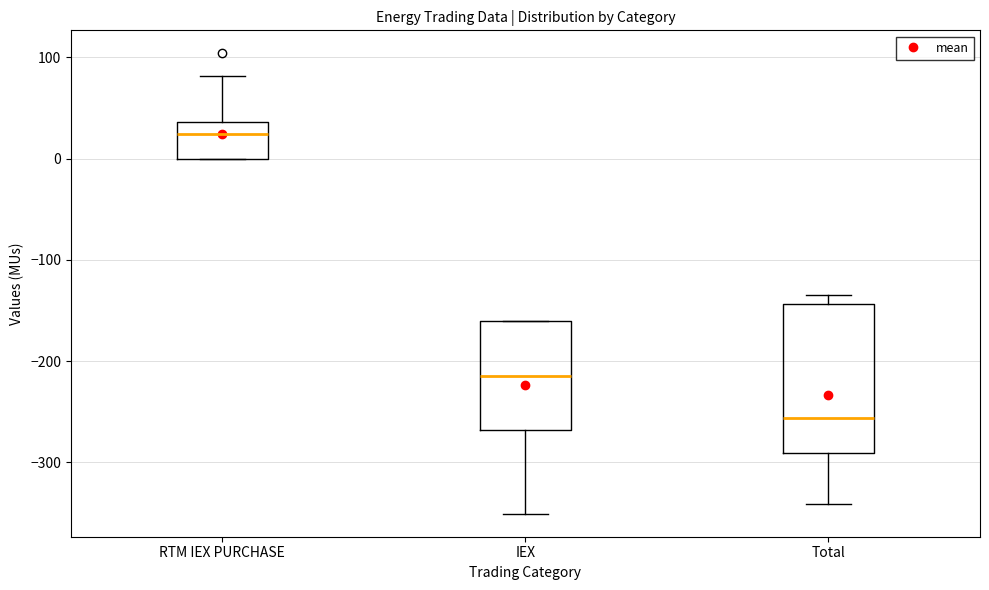

Which box is the tallest, from its lower edge to its upper edge?

Total